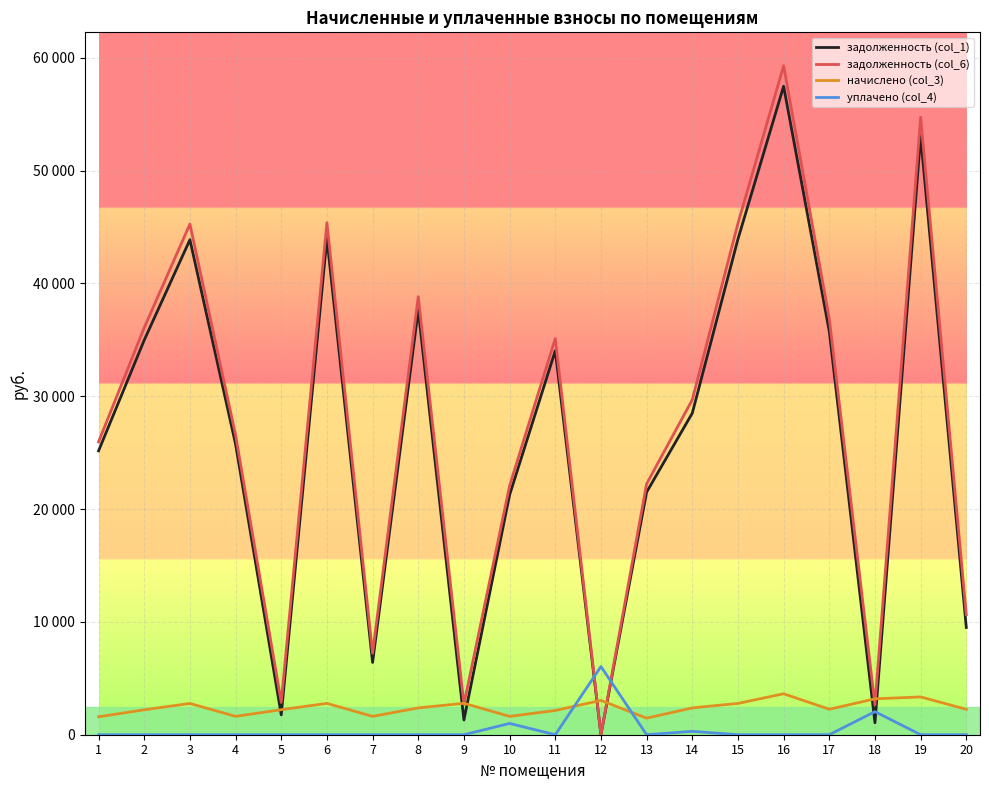

Which series has the largest total across all categories?

задолженность (col_6)